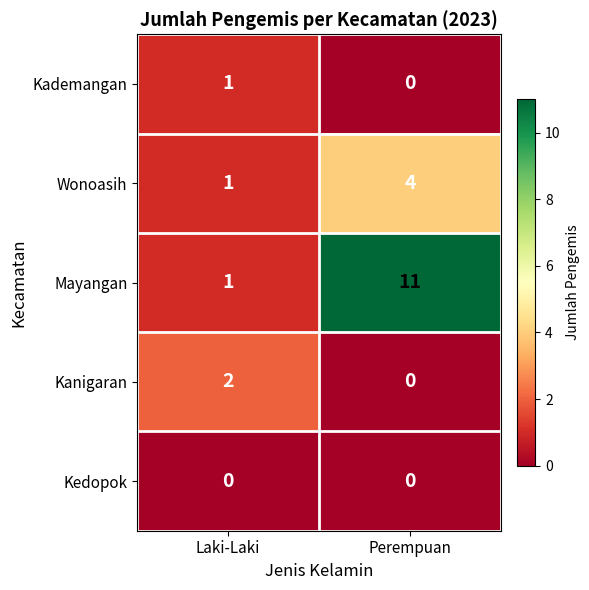

How many data points does each series have?

2